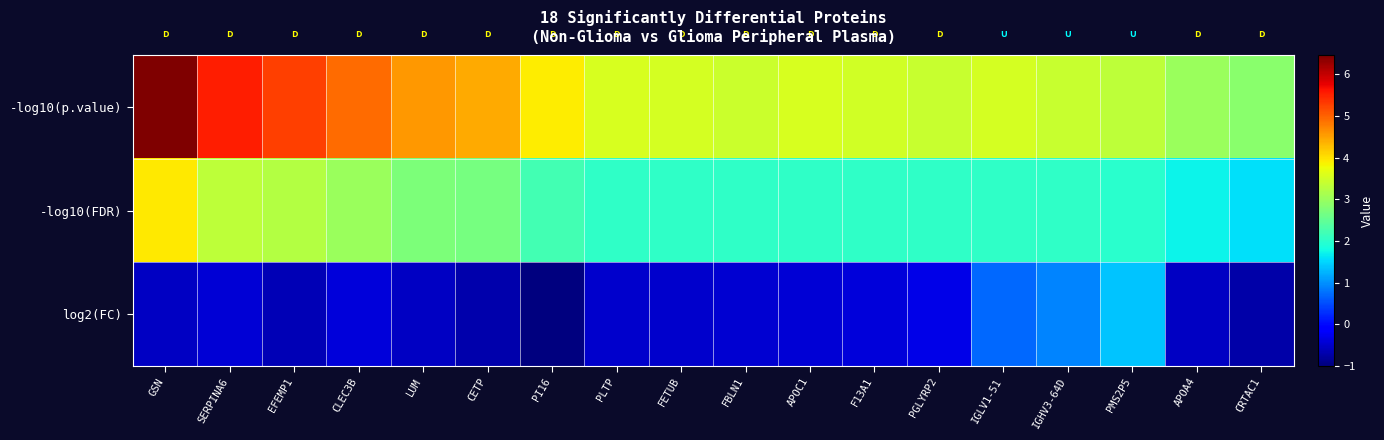

Which series has the largest range (max minus min)?

-log10(p.value)